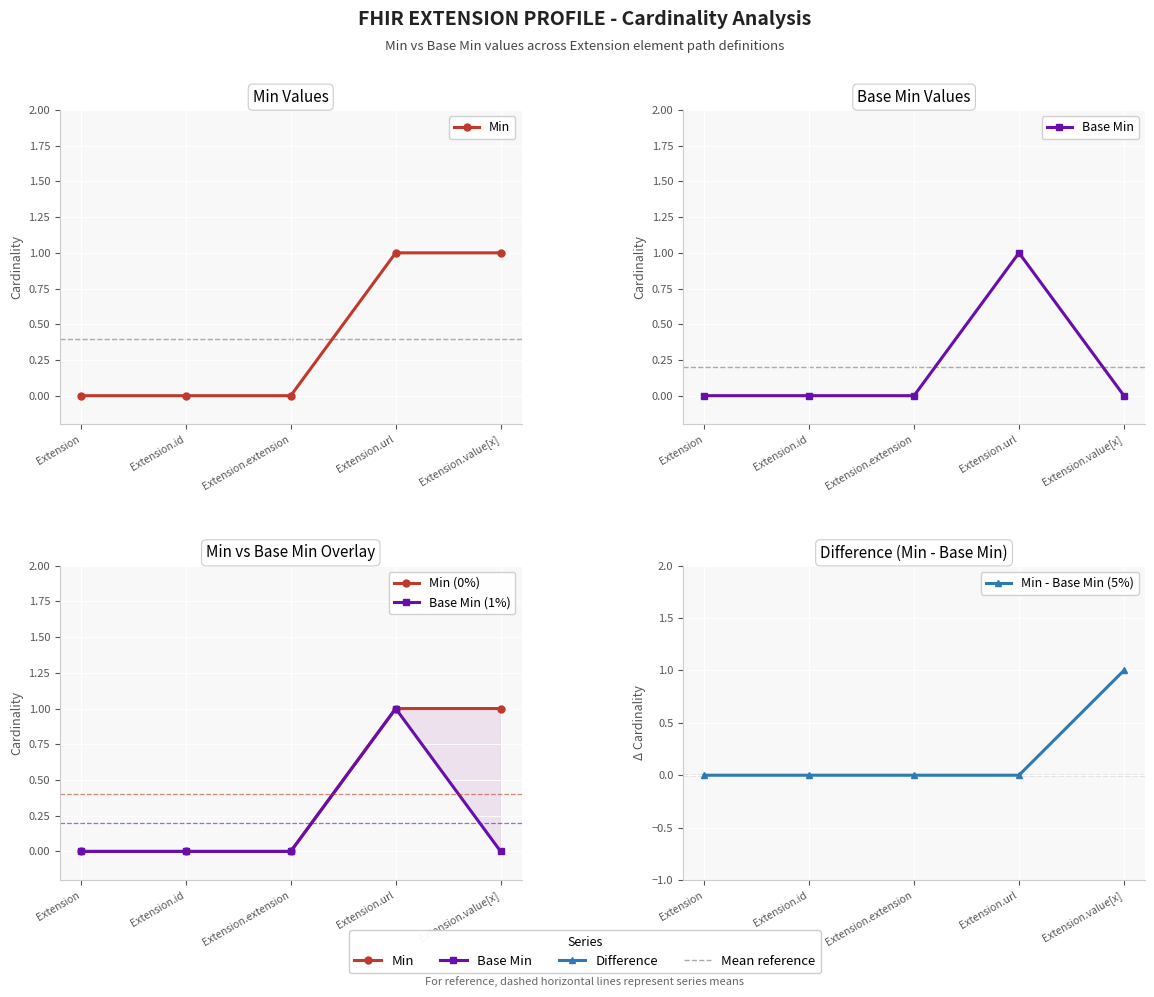

Count the number of categories in the chart.

5